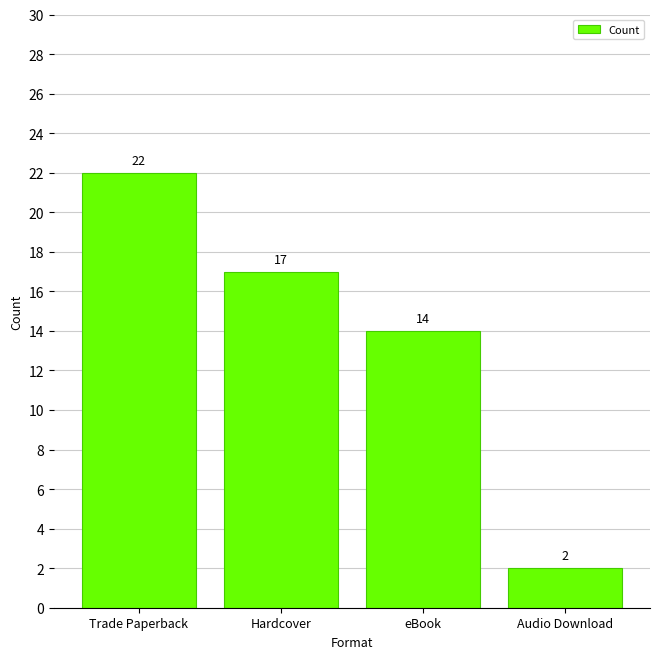

List the labels in order of value, smallest first.

Audio Download, eBook, Hardcover, Trade Paperback